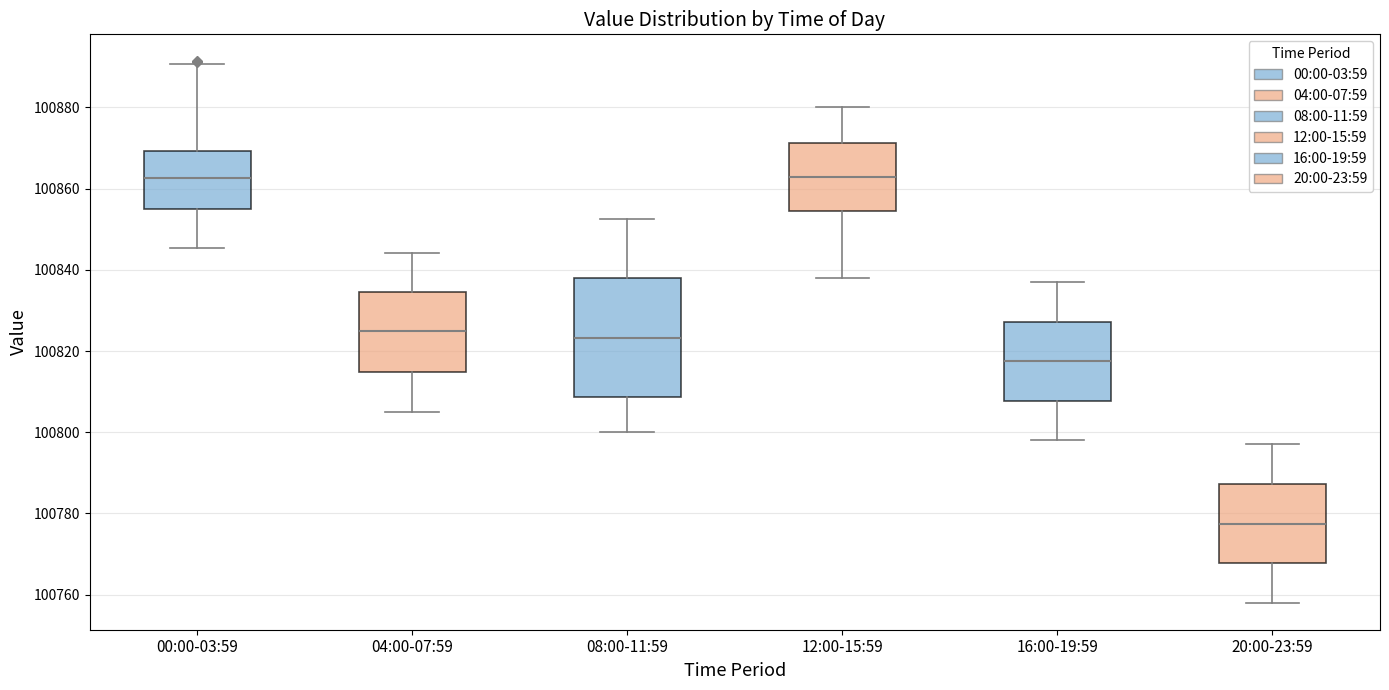

Where does the lower whisker of the box for 16:00-19:59 end on the y-axis? The values are not printed on the chart, so give them approximately, as read against the axis.

100798